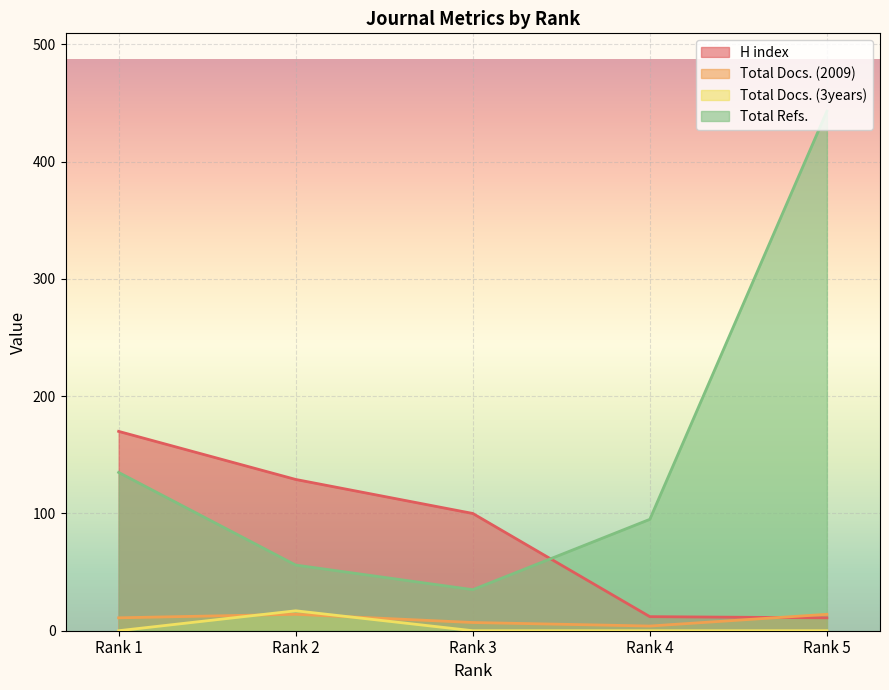

What is the sum of all Total Refs. values?

764